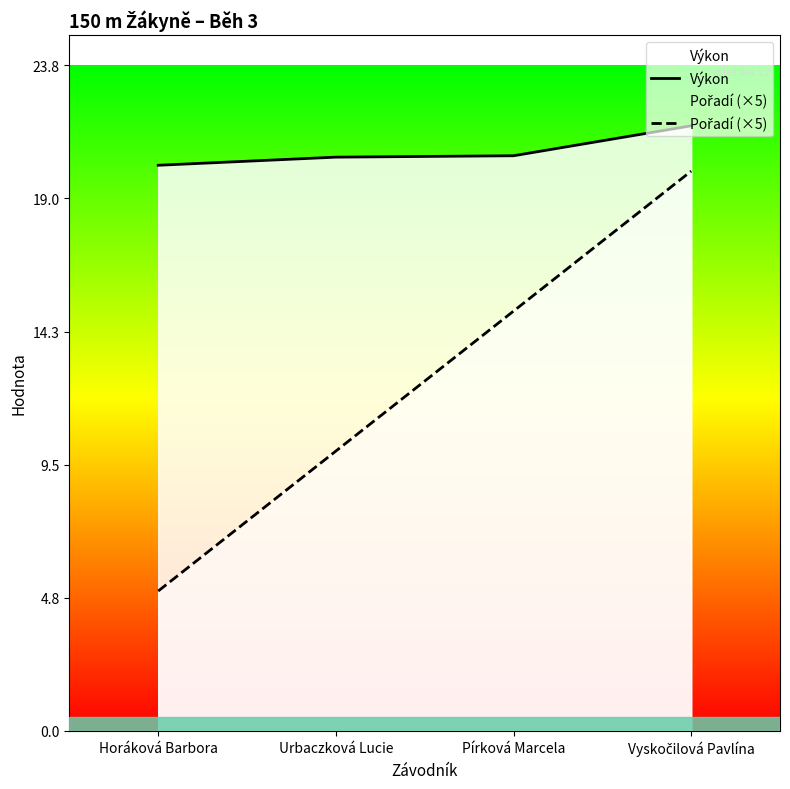

What position from the right is Horáková Barbora?

4